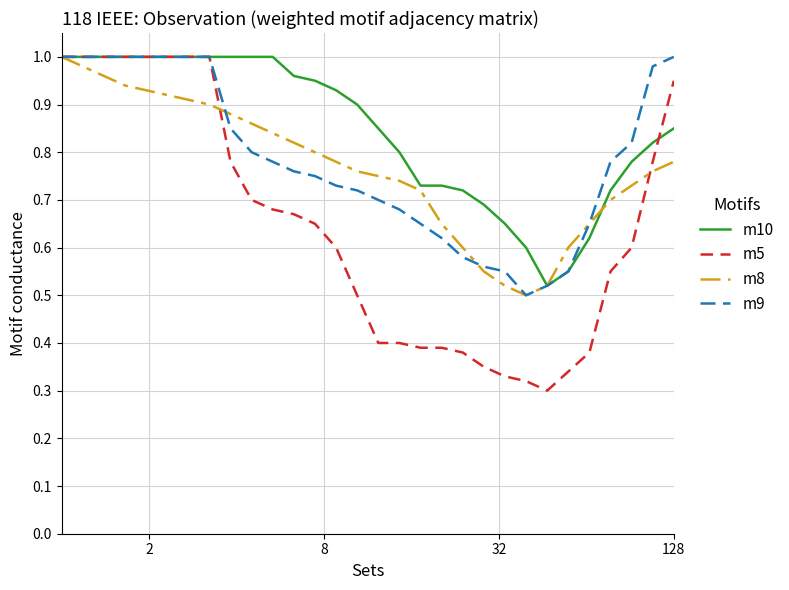

Which series has the largest range (max minus min)?

m5